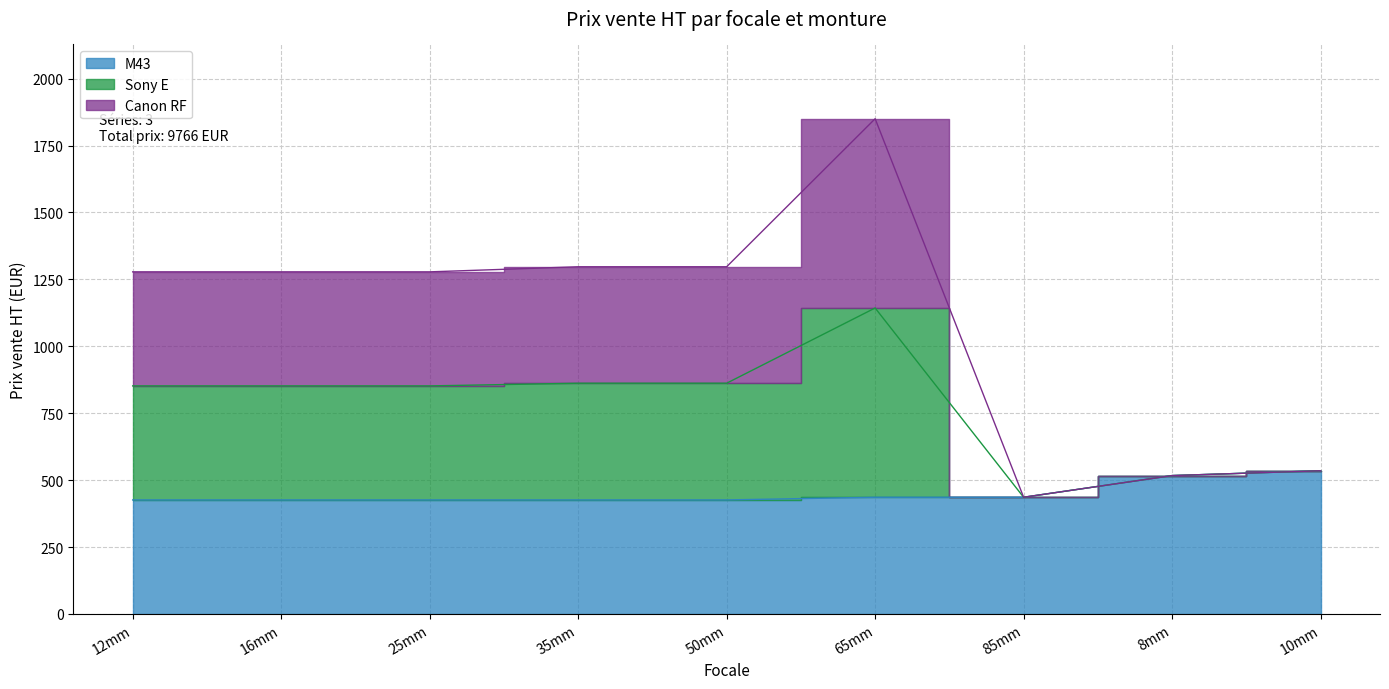

List the series in order of their peak value, highest first.

Sony E, Canon RF, M43